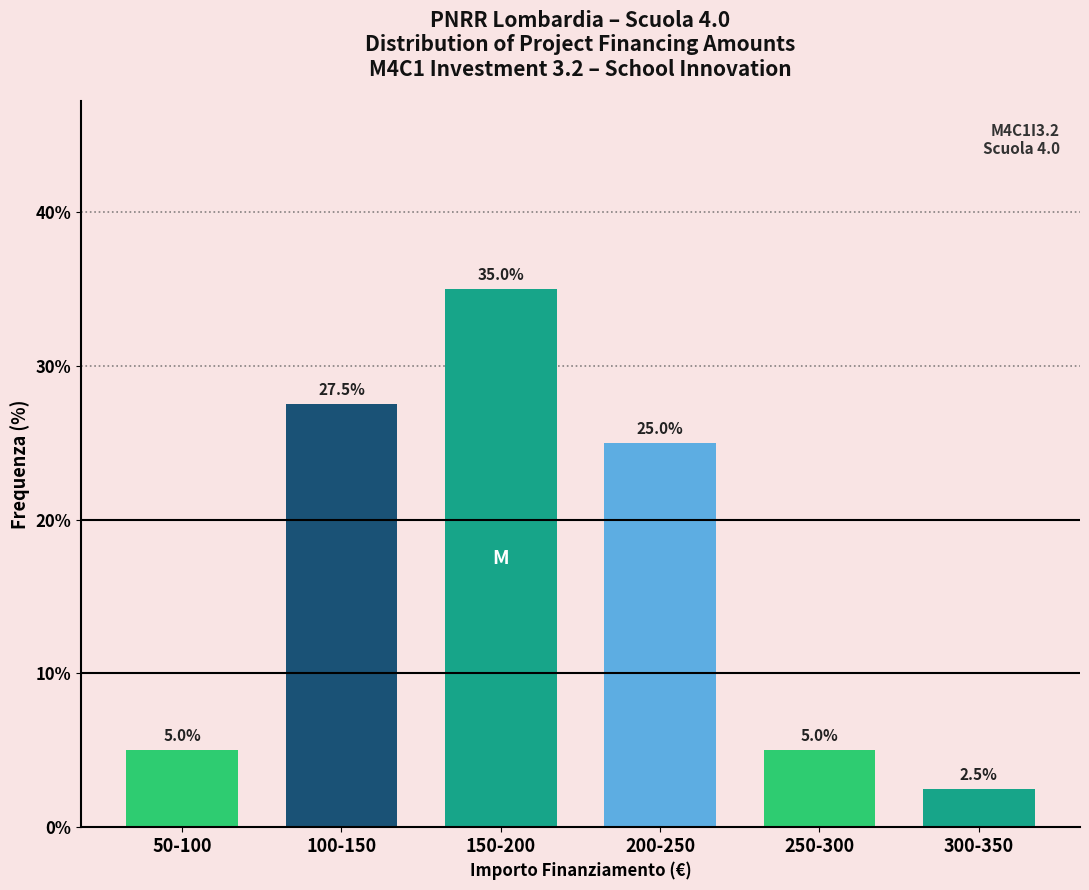

Reading right to left, what are all the values shown in this chart?

2.5	5.0	25.0	35.0	27.5	5.0